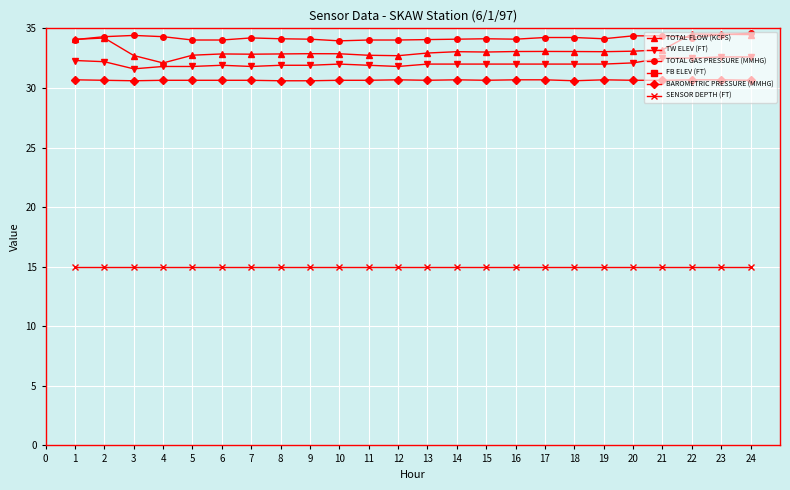

True or false: SENSOR DEPTH (FT) and BAROMETRIC PRESSURE (MMHG) intersect in this chart.

False